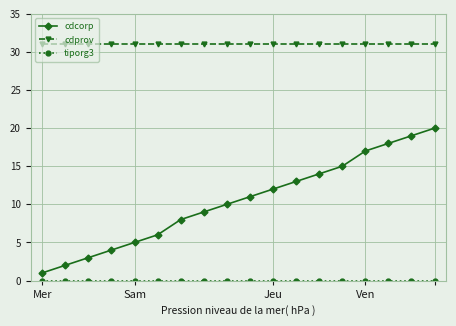

Is this an area chart (filled region under the line)?

No